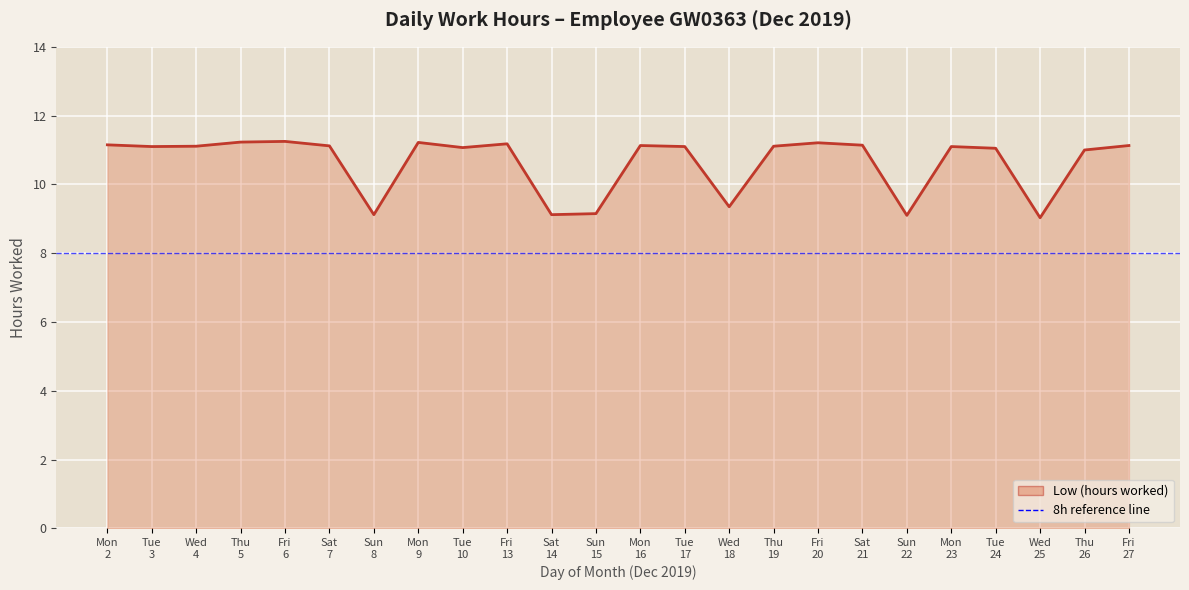

The value at Mon
9 is 18.0. True or false?

False